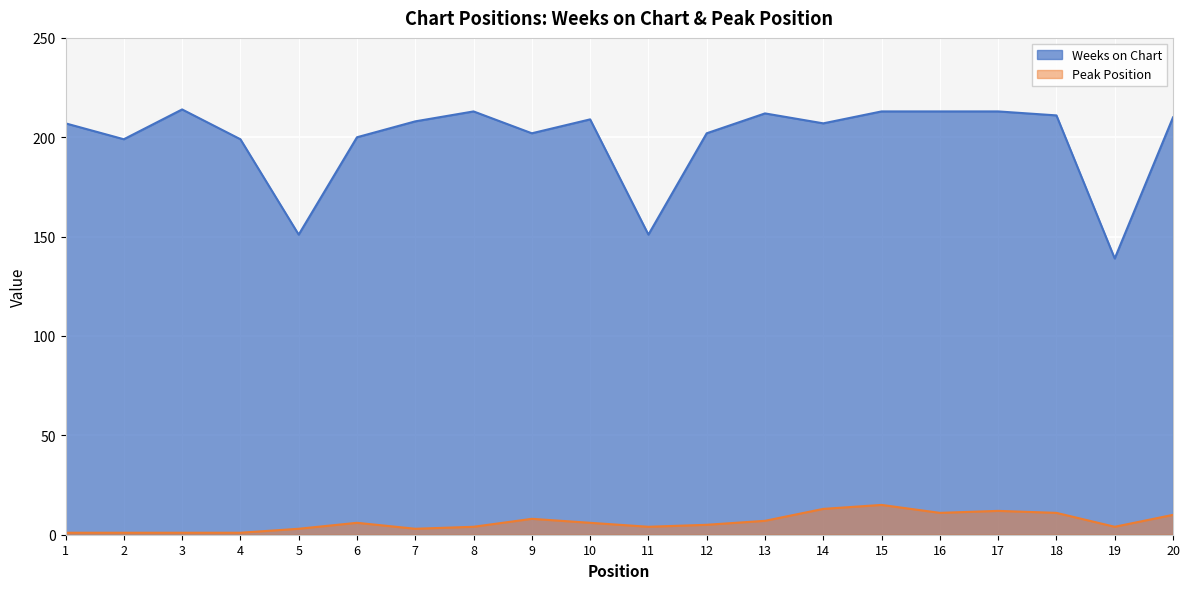

Reading left to right, list all the values displayed in this chart.

Weeks on Chart: 1=207	2=199	3=214	4=199	5=151	6=200	7=208	8=213	9=202	10=209	11=151	12=202	13=212	14=207	15=213	16=213	17=213	18=211	19=139	20=210
Peak Position: 1=1	2=1	3=1	4=1	5=3	6=6	7=3	8=4	9=8	10=6	11=4	12=5	13=7	14=13	15=15	16=11	17=12	18=11	19=4	20=10